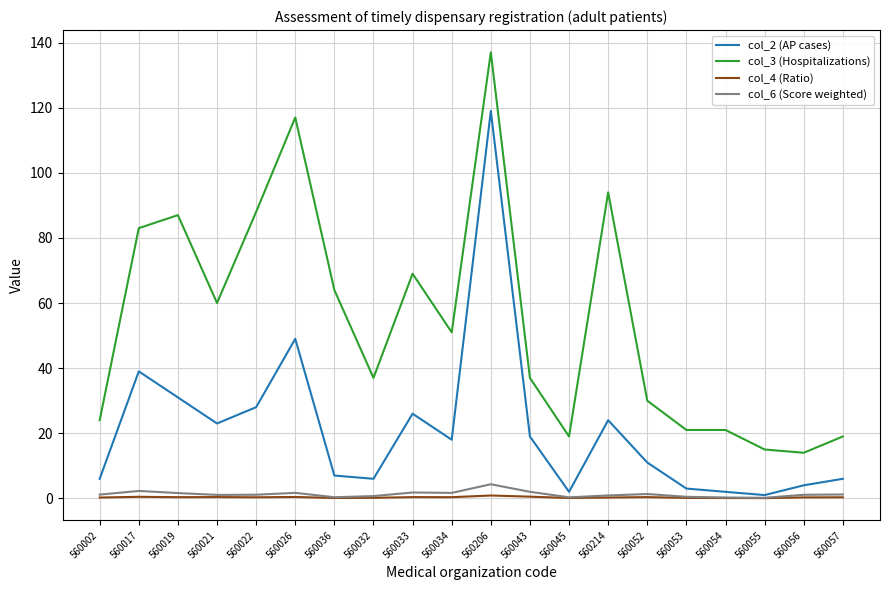

How many lines are shown in the chart?

4